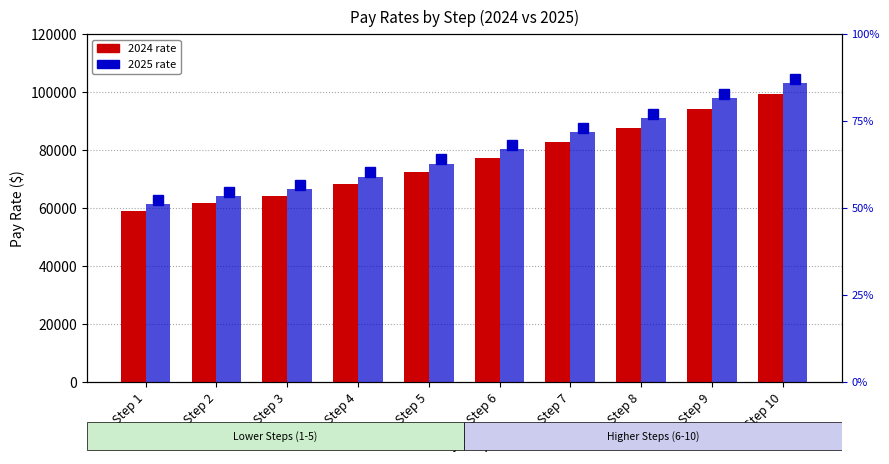

What is the value of the 2024 rate bar at the 2nd from the left?

61678